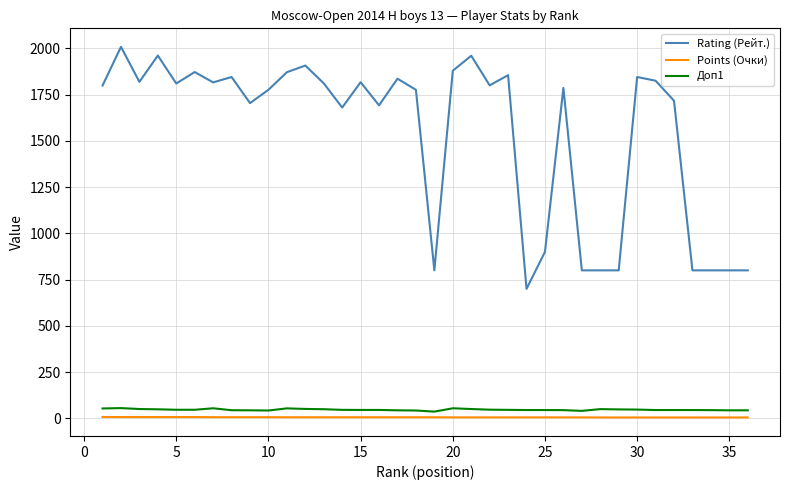

Which series has the largest total across all categories?

Rating (Рейт.)